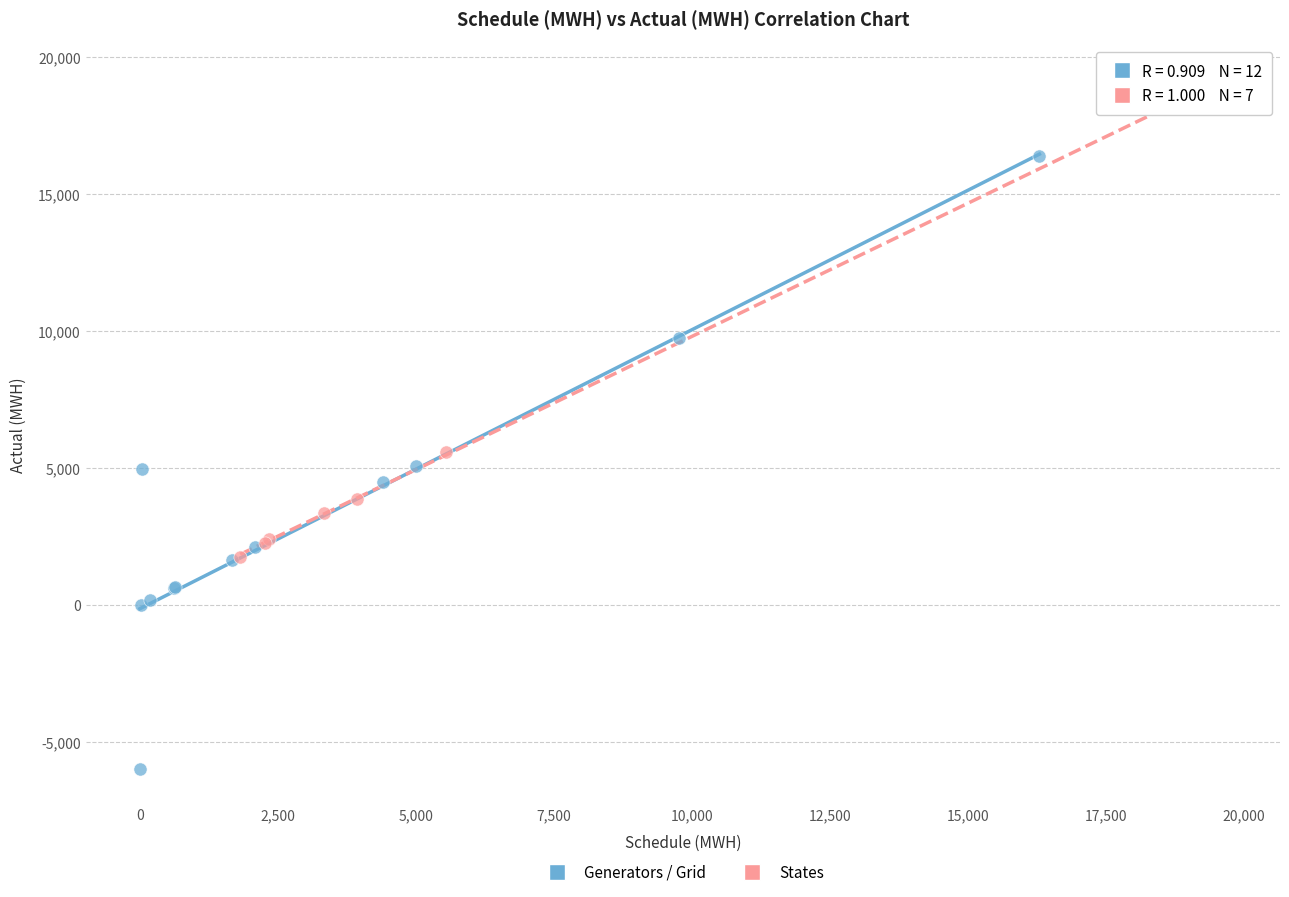

Which series reaches the minimum Y coordinate?

Generators / Grid